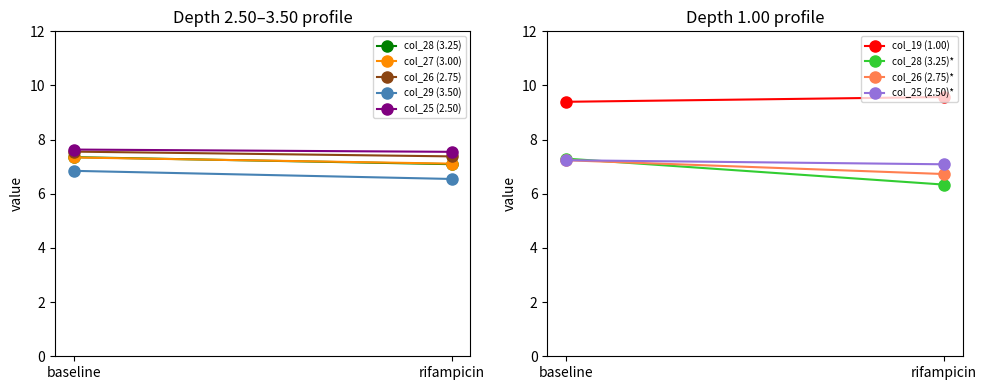

What are all the series names shown in the legend?

col_25 (2.50), col_26 (2.75), col_27 (3.00), col_28 (3.25), col_29 (3.50), col_19 (1.00)